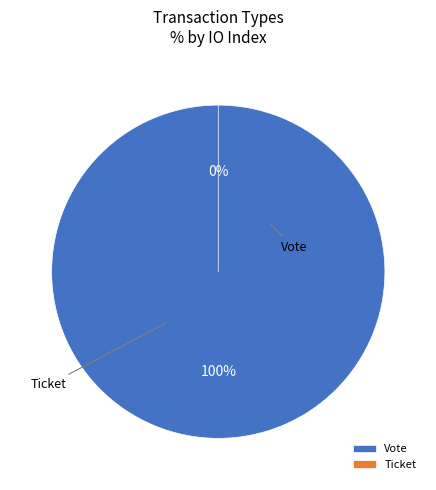

How many segments does this pie chart have?

2